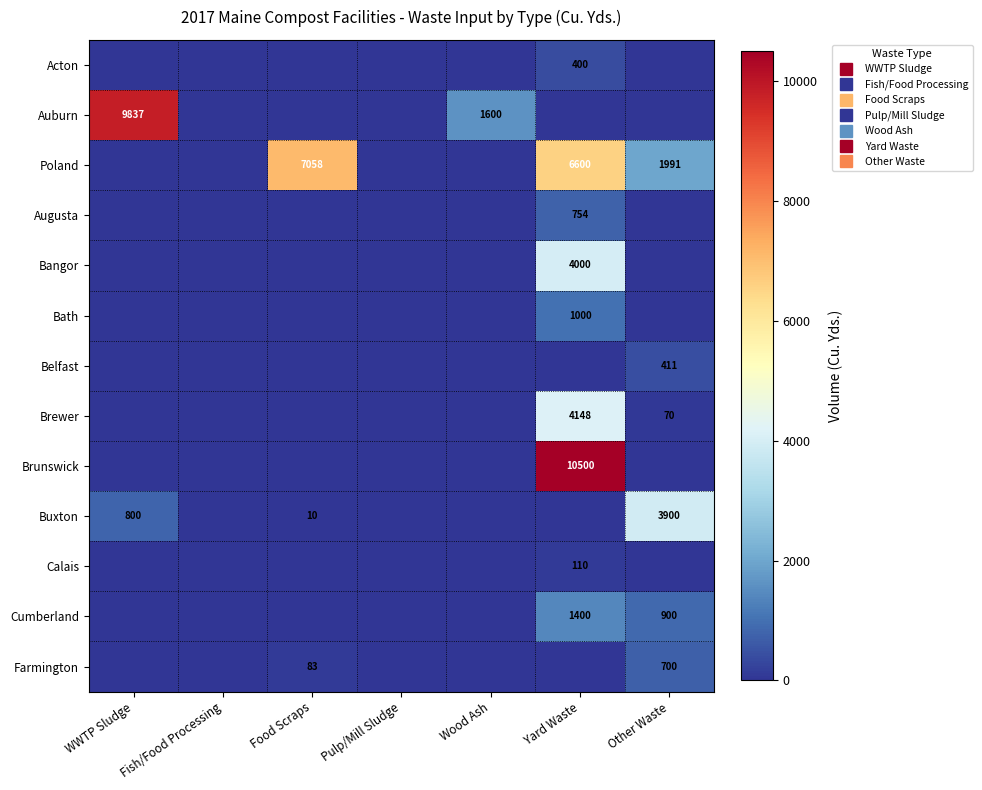

List the labels in order of Brewer value, largest first.

Yard Waste, Other Waste, WWTP Sludge, Fish/Food Processing, Food Scraps, Pulp/Mill Sludge, Wood Ash